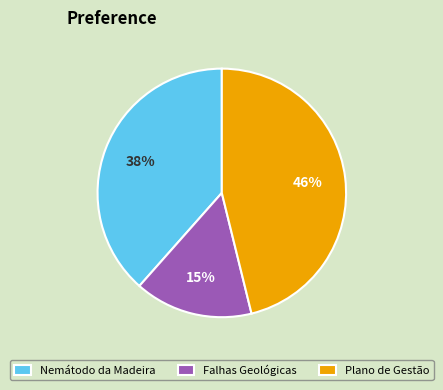

Which has a higher value, Falhas Geológicas or Nemátodo da Madeira?

Nemátodo da Madeira